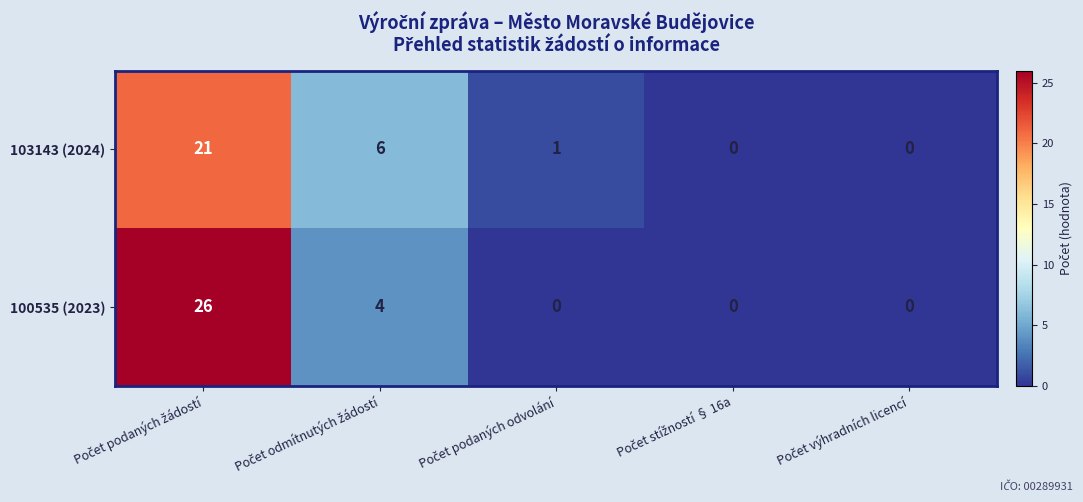

Count the 100535 (2023) values in the range 0 to 4.

4